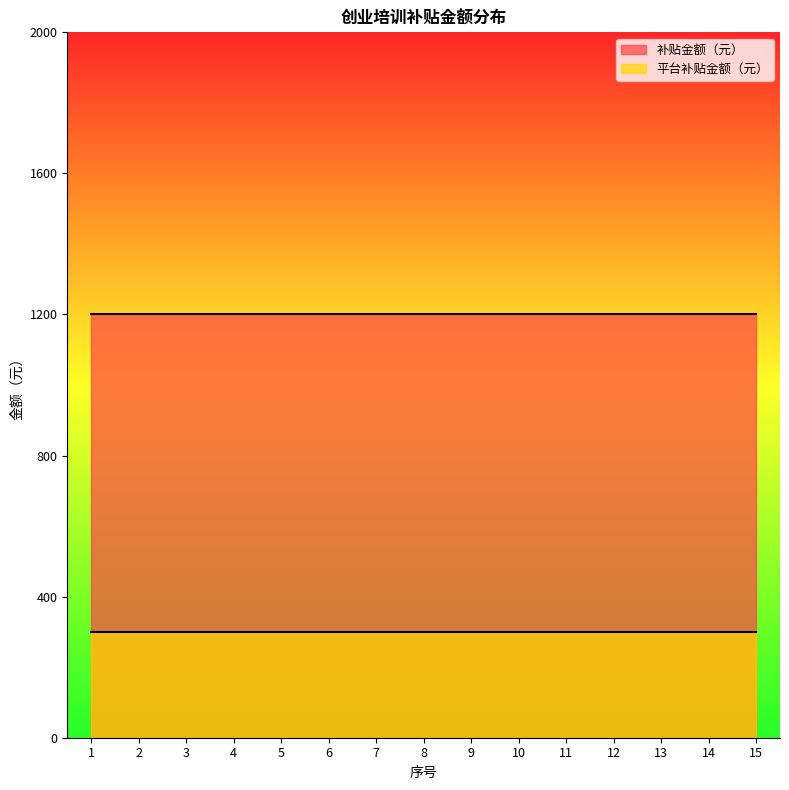

What is the difference between the highest and lowest values at 15?

900